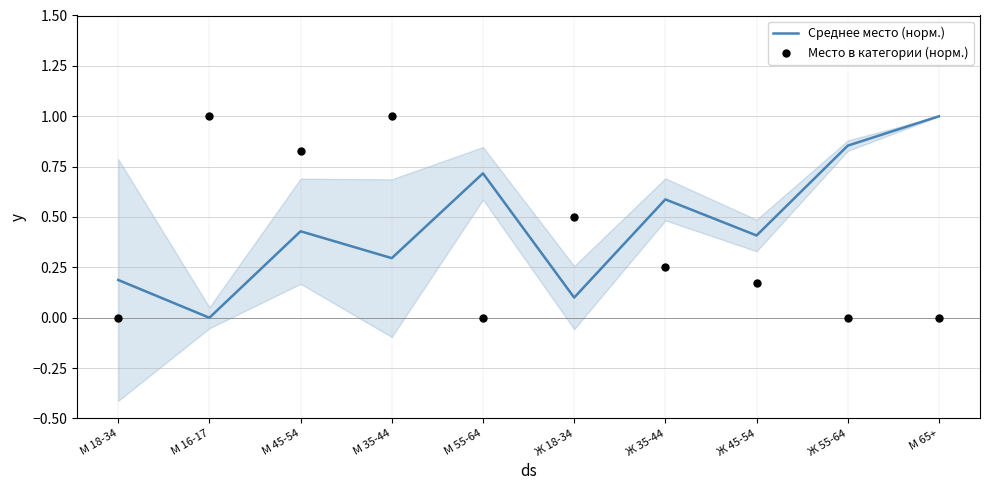

Which series reaches the maximum Y coordinate?

Среднее место (норм.)